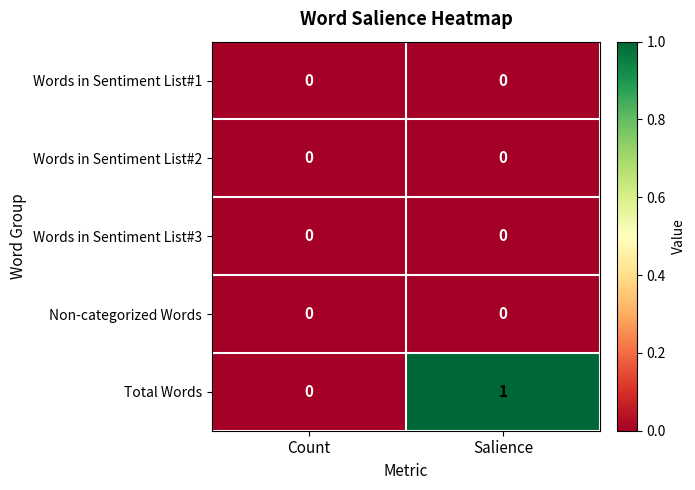

Which series has the widest spread of values?

Total Words